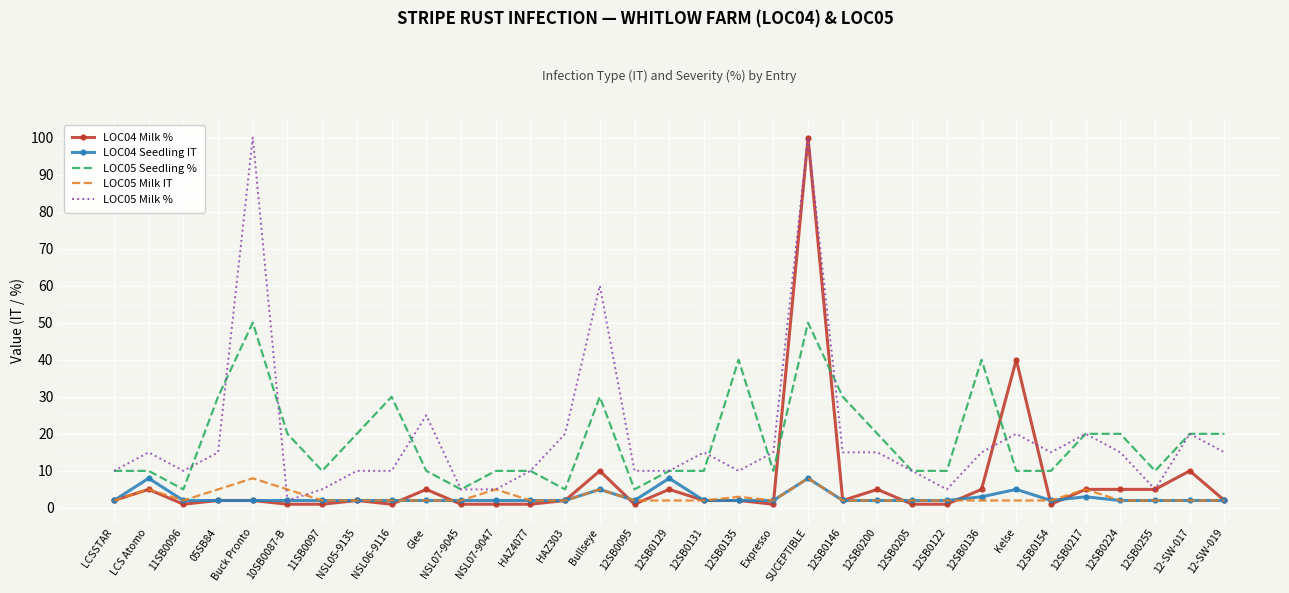

What are all the series names shown in the legend?

LOC04 Milk %, LOC04 Seedling IT, LOC05 Seedling %, LOC05 Milk IT, LOC05 Milk %